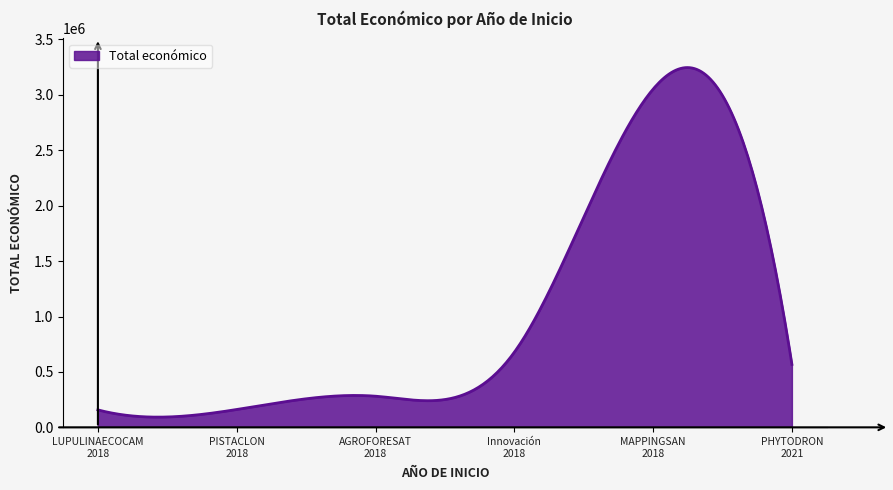

What is the difference between the maximum and minimum values?

3153869.6